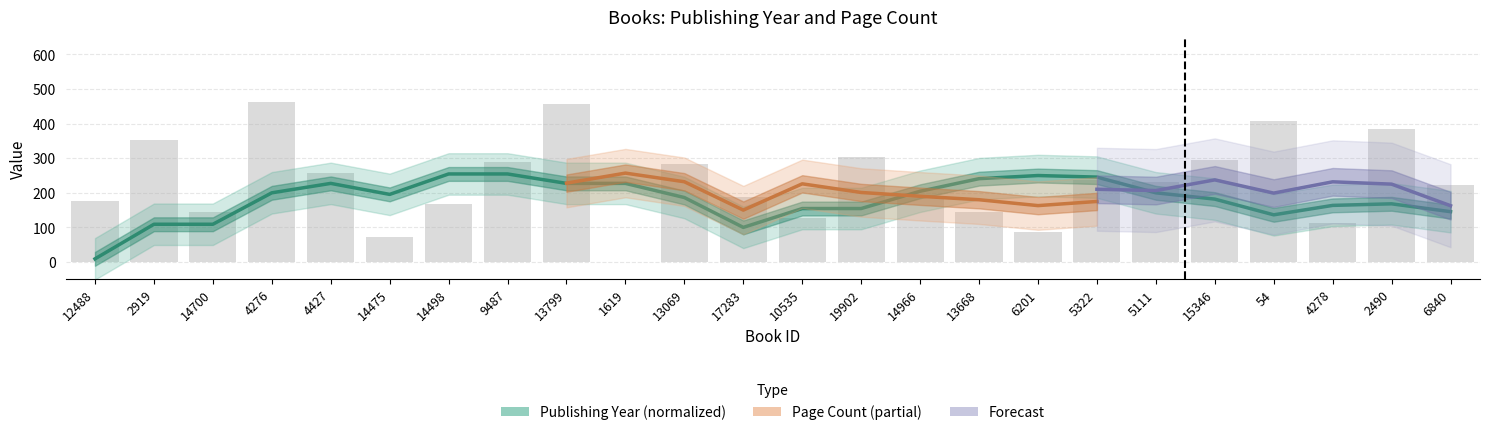

Which has a higher value, 14498 or 13668?

14498